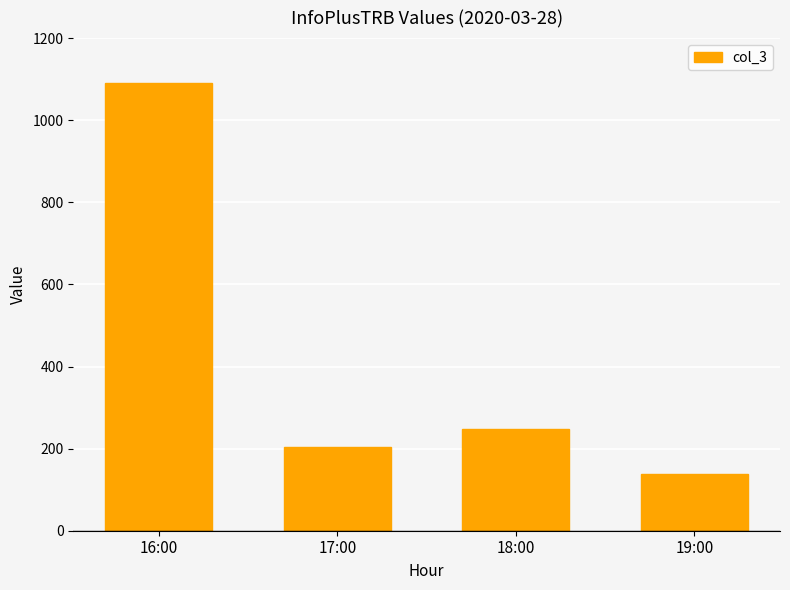

What is the difference between the maximum and minimum values?

952